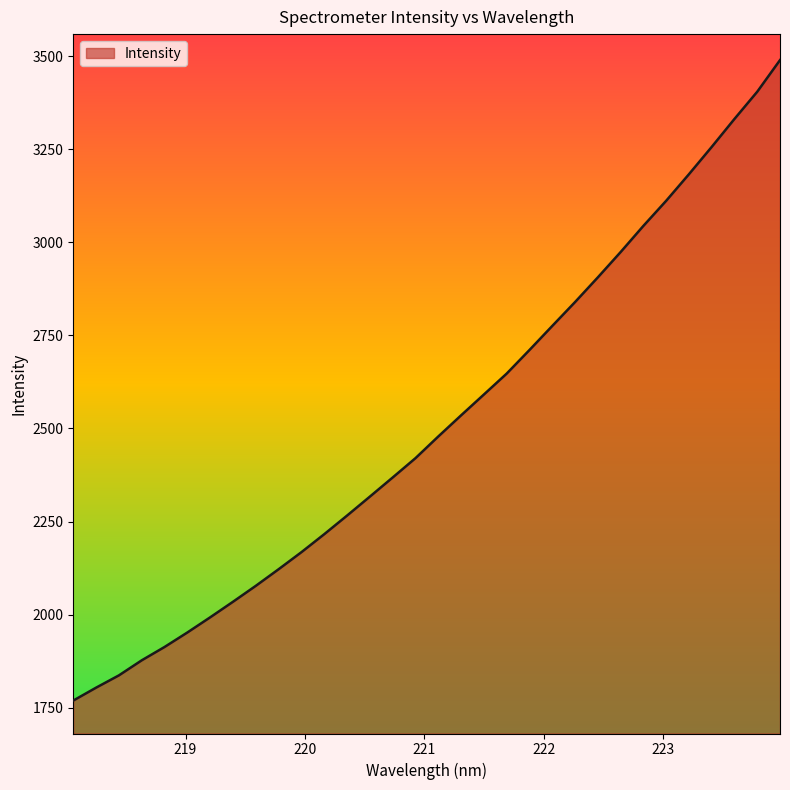

What is the minimum value shown in the chart?

1769.2